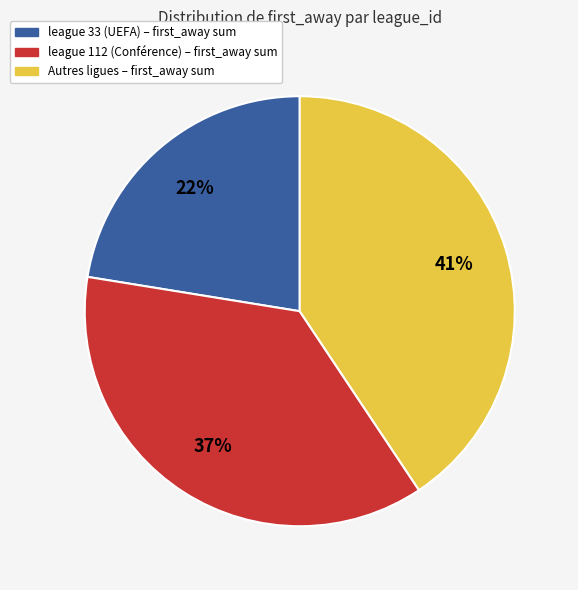

Is there any slice that represents more than half of the pie?

No